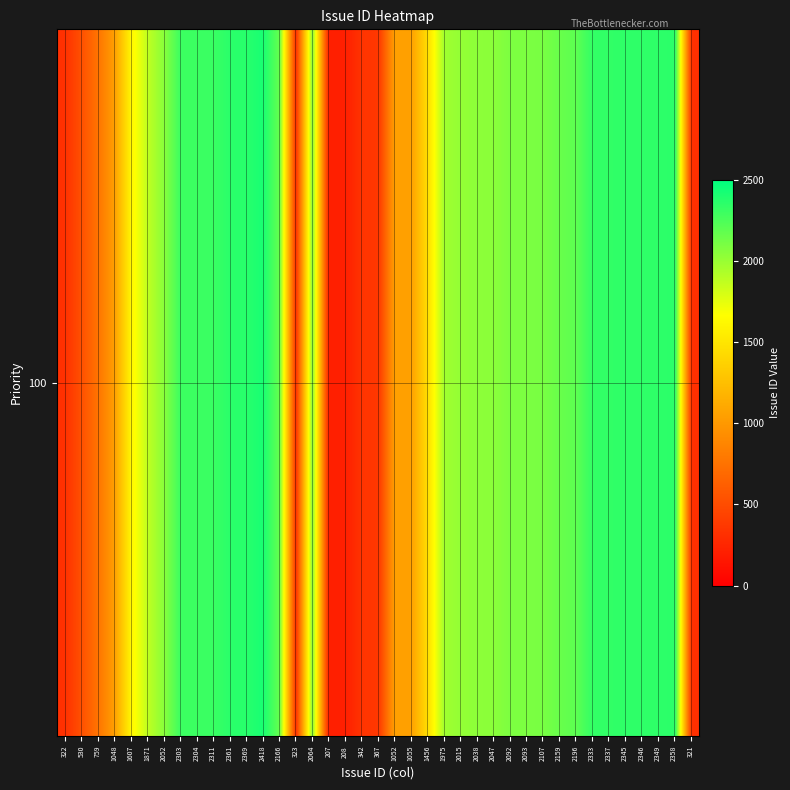

Rank the categories by value from lowest to highest.

207, 208, 321, 322, 323, 342, 367, 530, 759, 1048, 1052, 1055, 1456, 1607, 1871, 1975, 2015, 2038, 2047, 2052, 2064, 2092, 2093, 2107, 2159, 2166, 2196, 2303, 2304, 2311, 2333, 2337, 2345, 2346, 2349, 2358, 2361, 2369, 2418